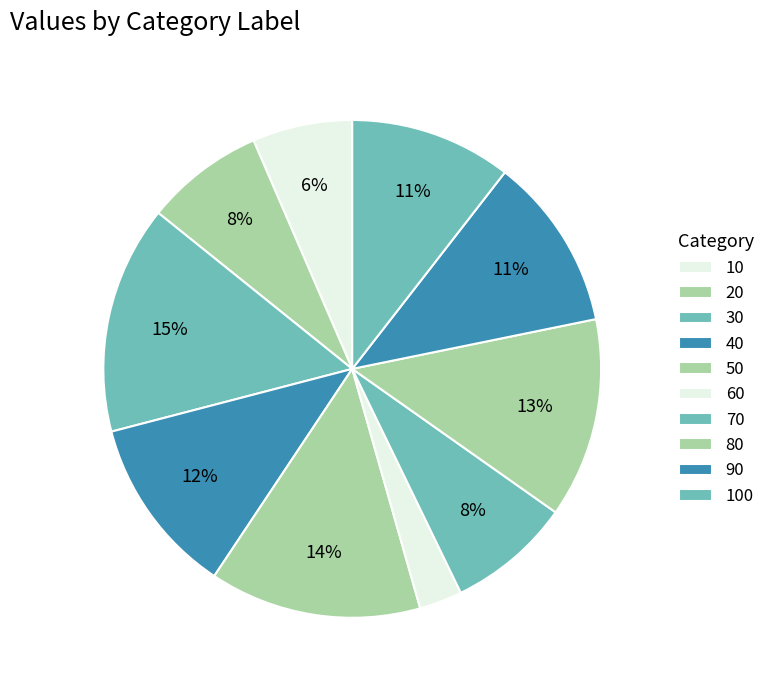

Count the number of slices in the pie.

10